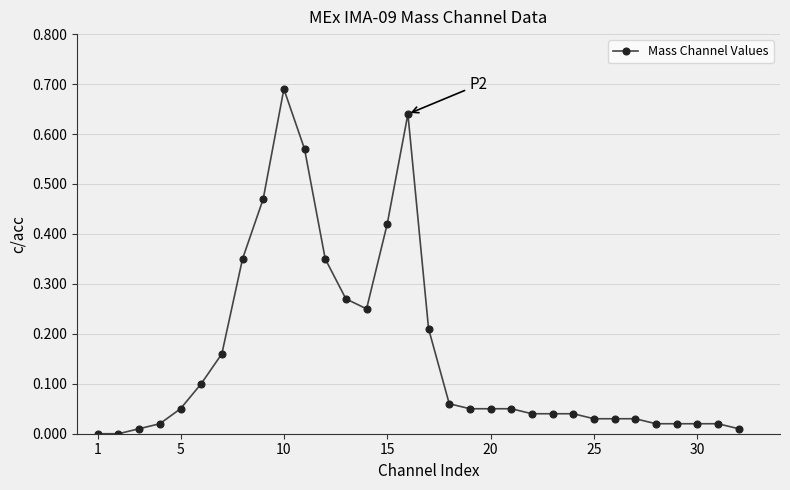

True or false: there are more than 1 points higher than both neighbors.

True